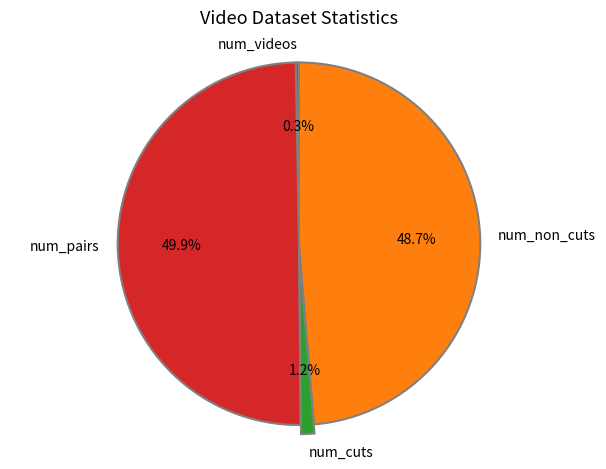

Rank the categories by value from highest to lowest.

num_pairs, num_non_cuts, num_cuts, num_videos